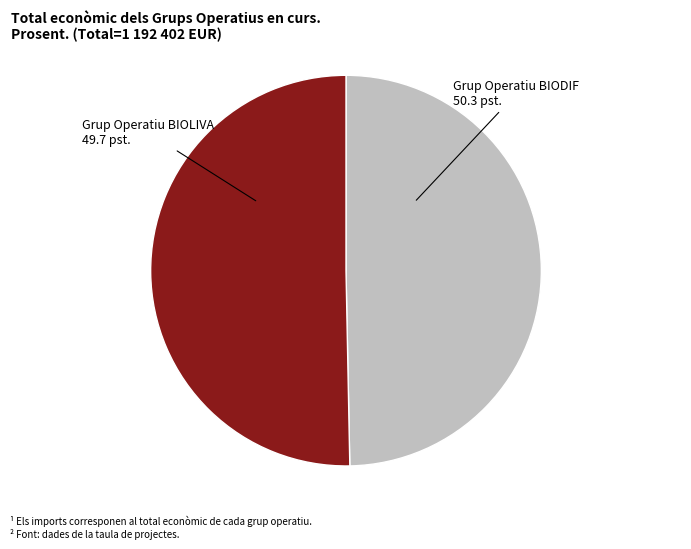

Combined, do Grup Operatiu BIOLIVA and Grup Operatiu BIODIF account for over 50%?

Yes